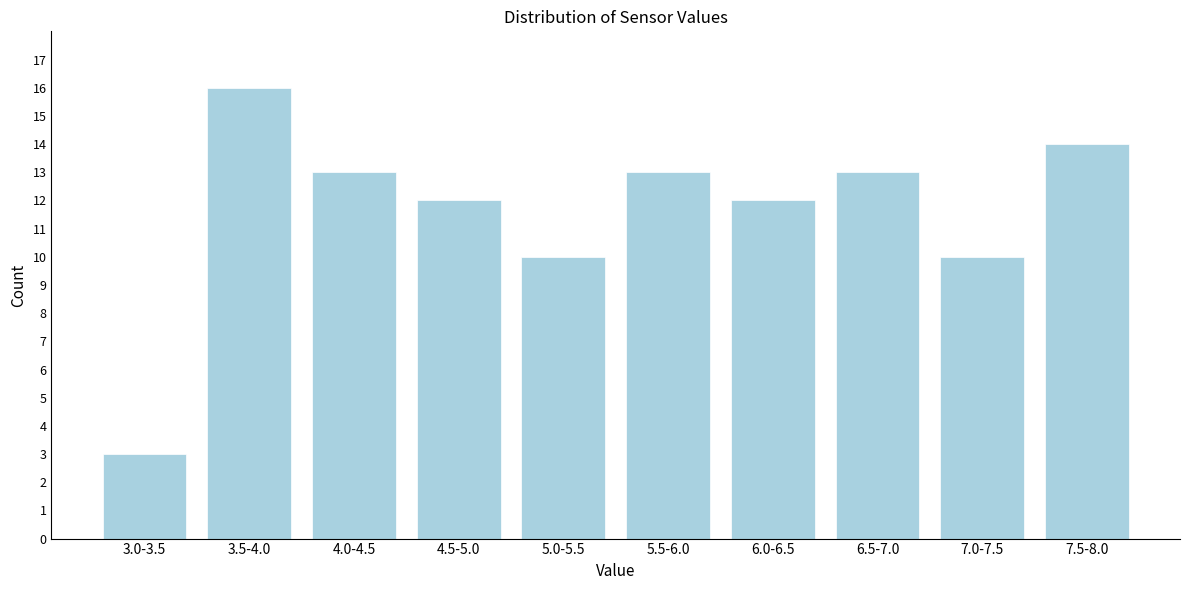

Reading left to right, list all the values displayed in this chart.

3.0-3.5=3	3.5-4.0=16	4.0-4.5=13	4.5-5.0=12	5.0-5.5=10	5.5-6.0=13	6.0-6.5=12	6.5-7.0=13	7.0-7.5=10	7.5-8.0=14